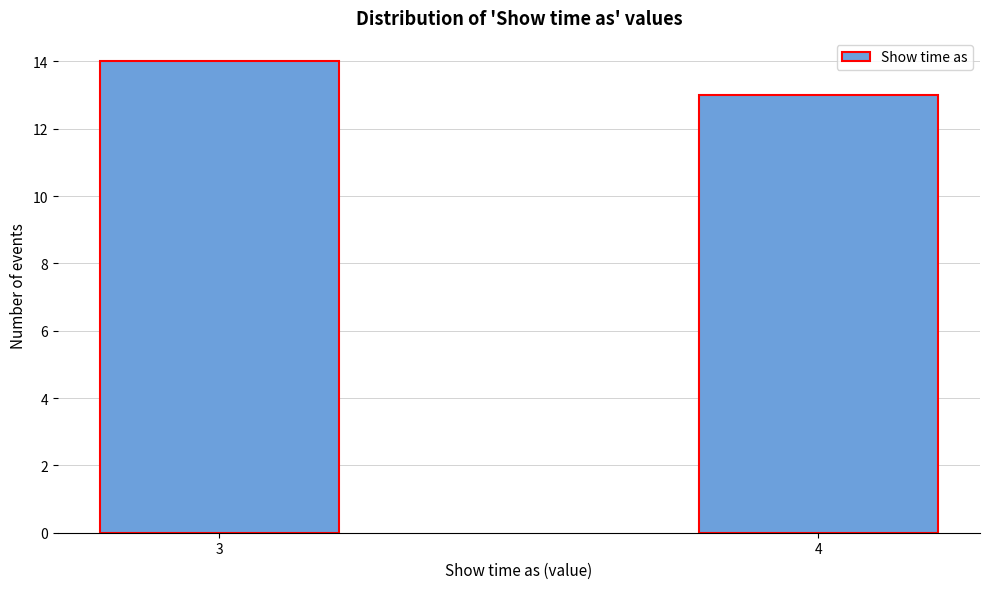

Reading left to right, list all the values displayed in this chart.

14	13